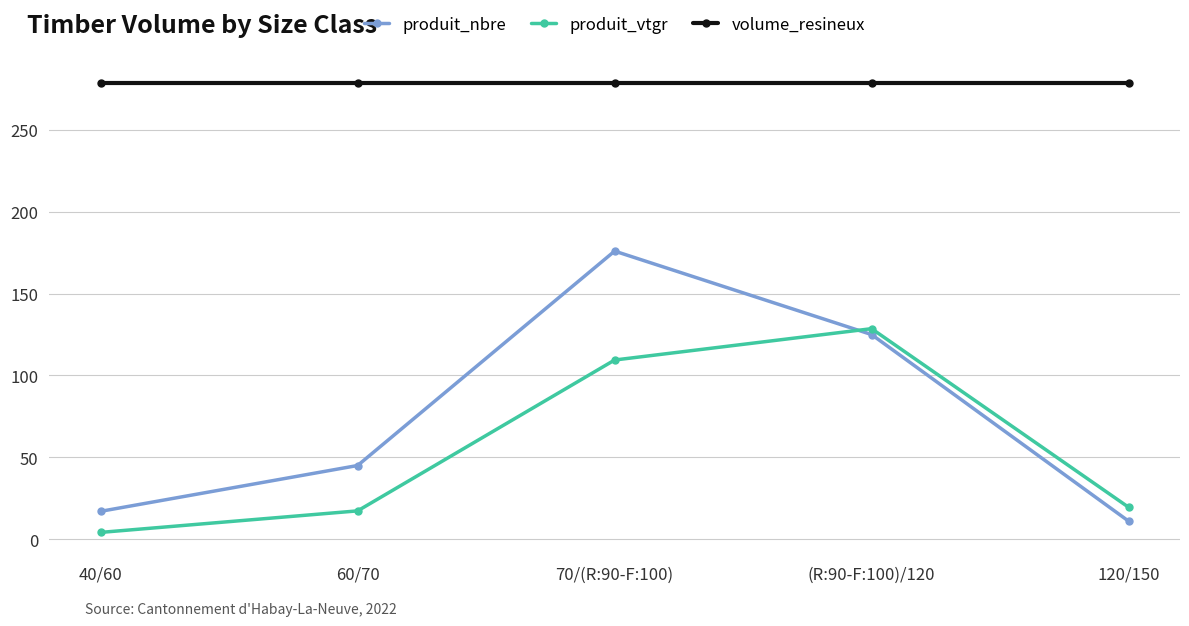

Does the chart display data point markers on the line(s)?

Yes